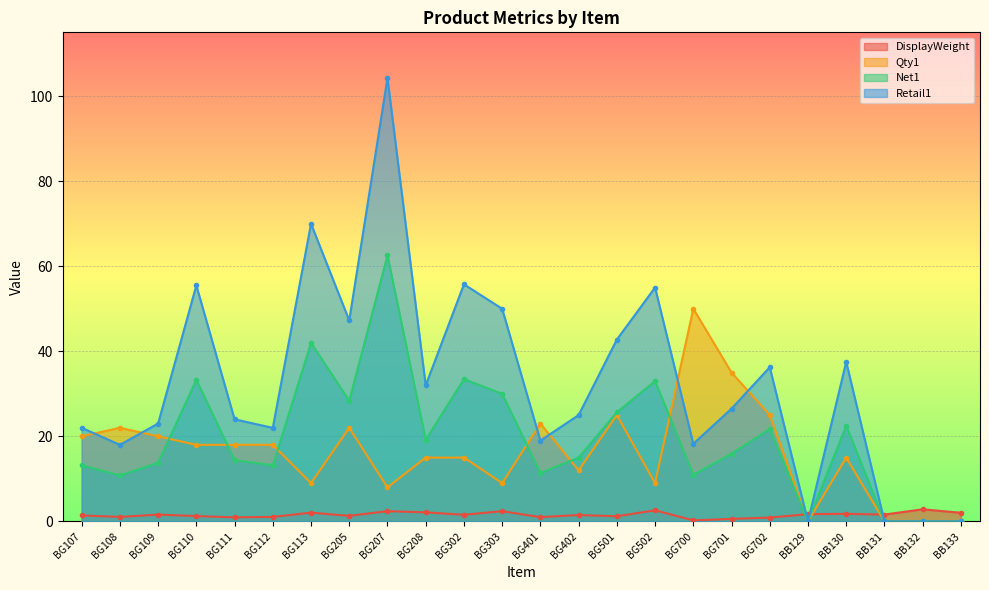

What value does the Retail1 series have at BB130?

37.5